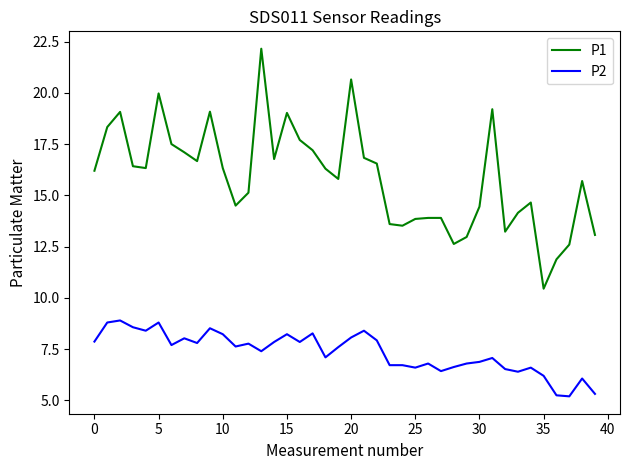

Which series has the widest spread of values?

P1